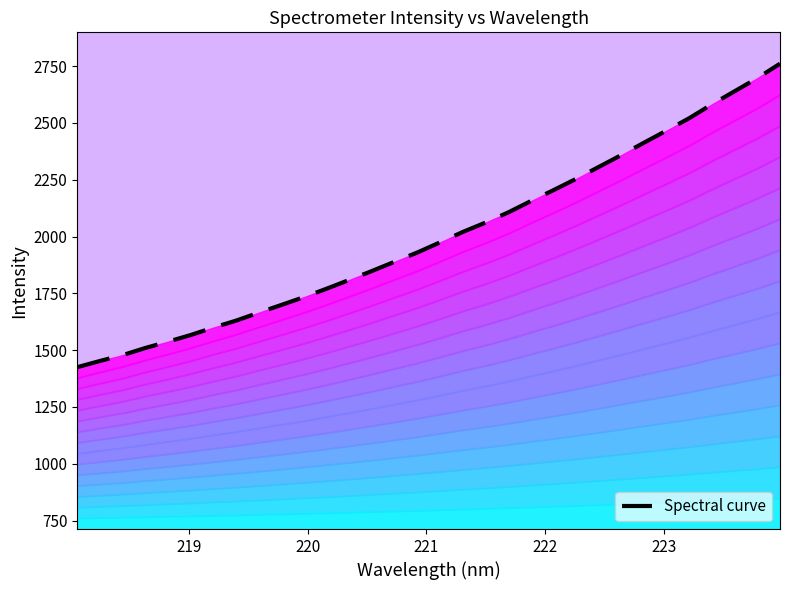

Reading right to left, extract all data points from this chart.

2760.9	2697.3	2639.9	2582.5	2521.5	2467.0	2413.5	2359.1	2306.6	2254.2	2204.3	2156.1	2106.2	2061.4	2020.3	1974.7	1930.2	1889.6	1848.8	1809.5	1770.8	1733.7	1699.1	1665.0	1630.0	1599.4	1566.6	1537.4	1509.6	1478.2	1452.4	1425.0